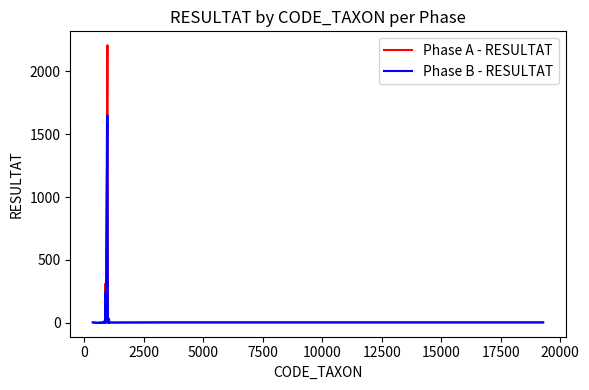

Rank the series by their maximum value, from highest to lowest.

Phase A - RESULTAT, Phase B - RESULTAT